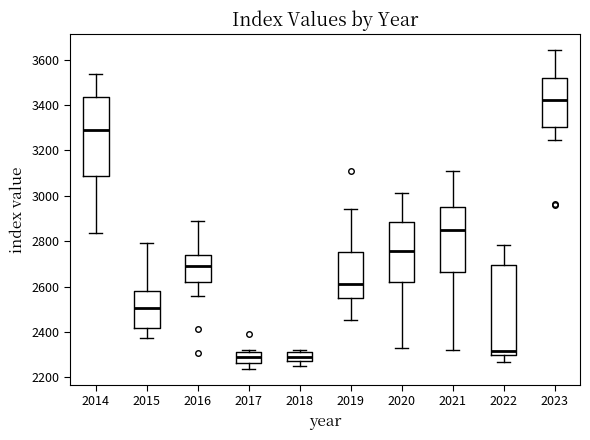

Which box is the tallest, from its lower edge to its upper edge?

2022